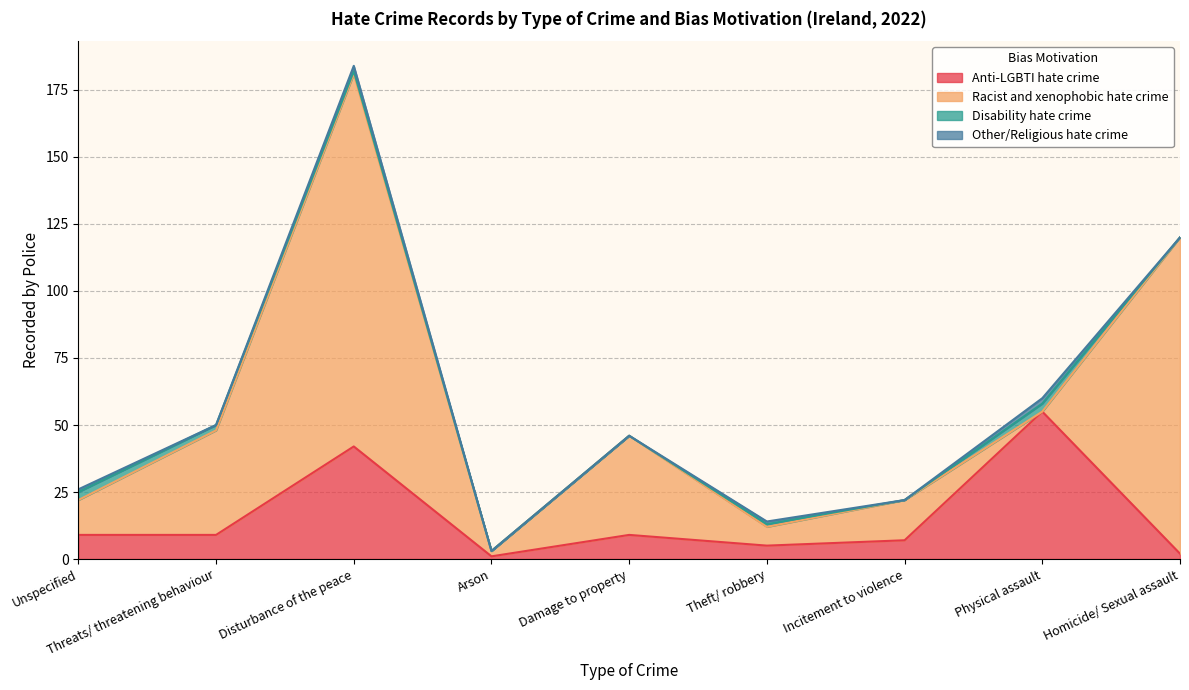

What is the spread (max minus min) of values at Theft/ robbery?

6